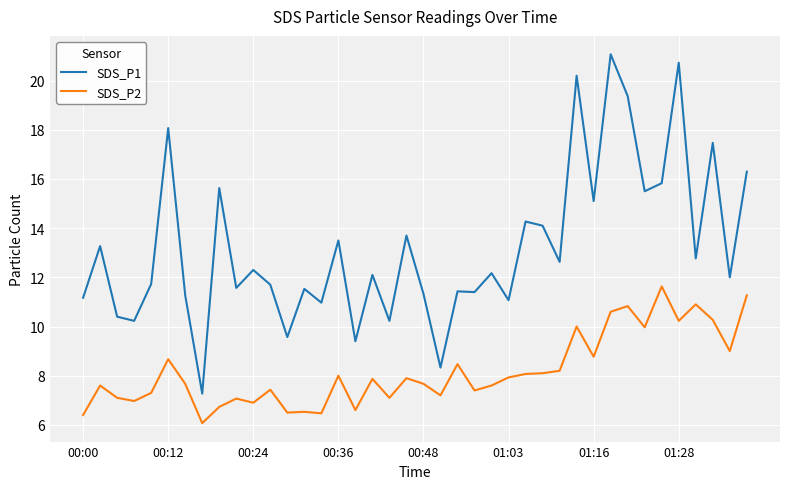

True or false: SDS_P1 and SDS_P2 intersect in this chart.

False